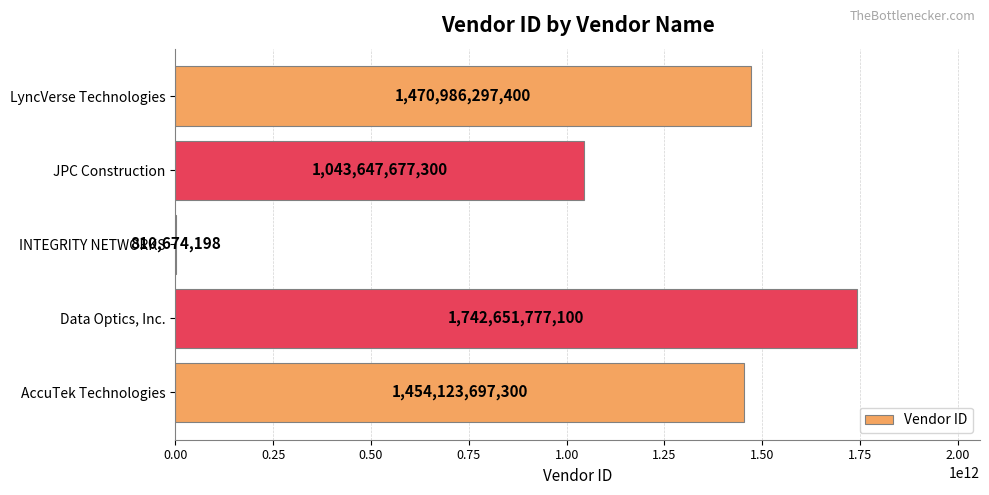

The chart shows a value of 1454123697300 at AccuTek Technologies. True or false?

True